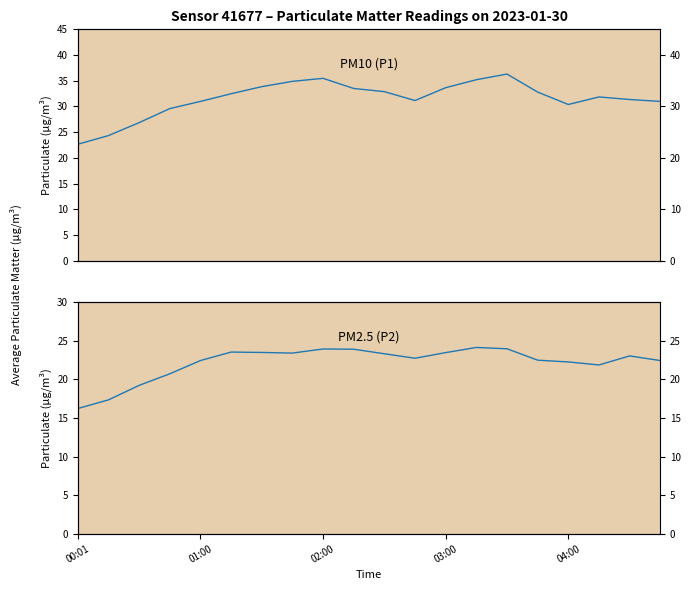

At which label does P2 (PM2.5) first exceed 23?

5